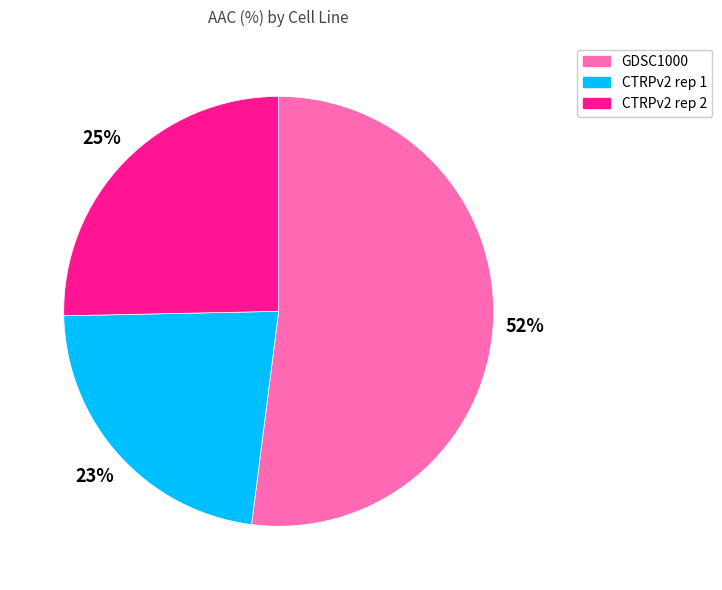

To the nearest percent, what portion does CTRPv2 rep 1 represent?

23%